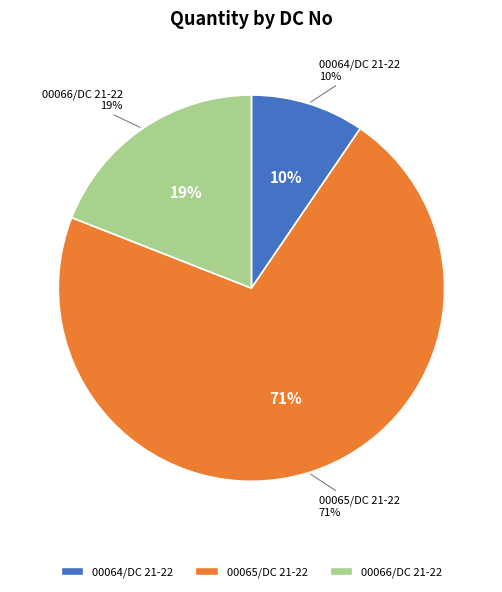

Is it true that 00066/DC 21-22 is 19% of the pie?

True